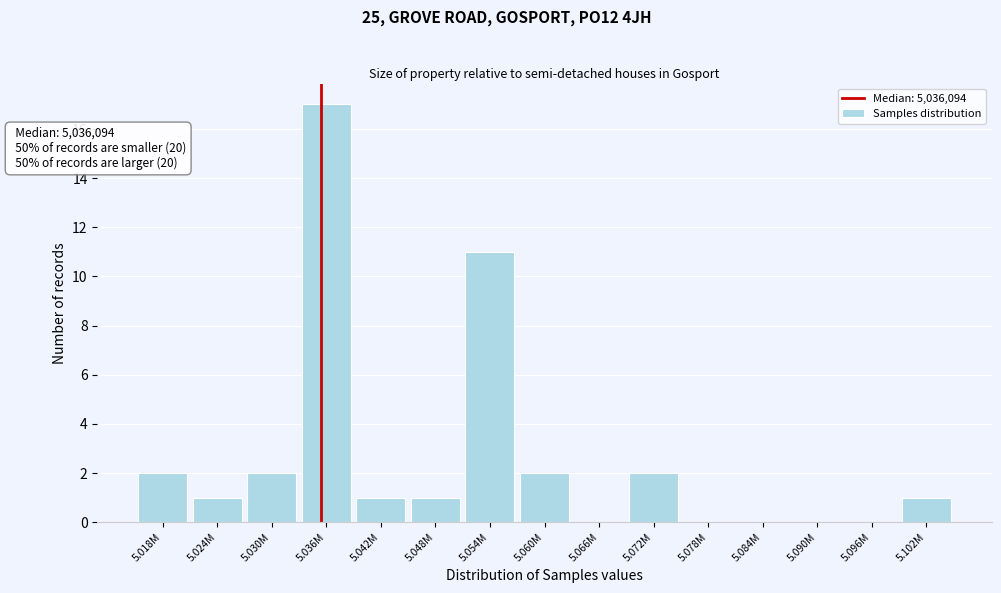

Reading left to right, transcribe all the data shown in this chart.

5.018M=2	5.024M=1	5.030M=2	5.036M=17	5.042M=1	5.048M=1	5.054M=11	5.060M=2	5.066M=0	5.072M=2	5.078M=0	5.084M=0	5.090M=0	5.096M=0	5.102M=1